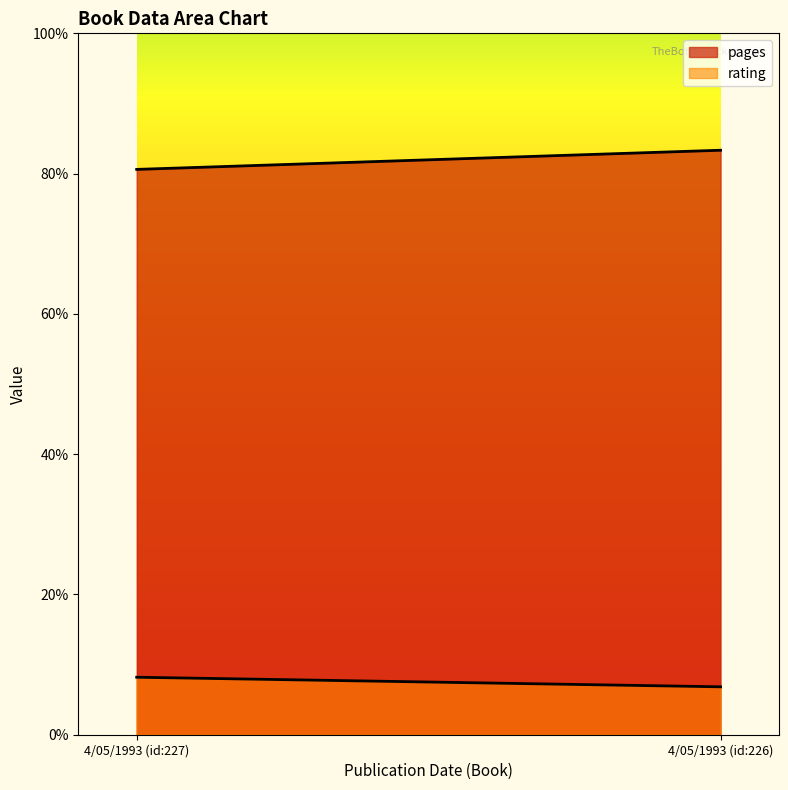

At 4/05/1993 (id:226), list the series in order from smallest to largest.

rating, pages